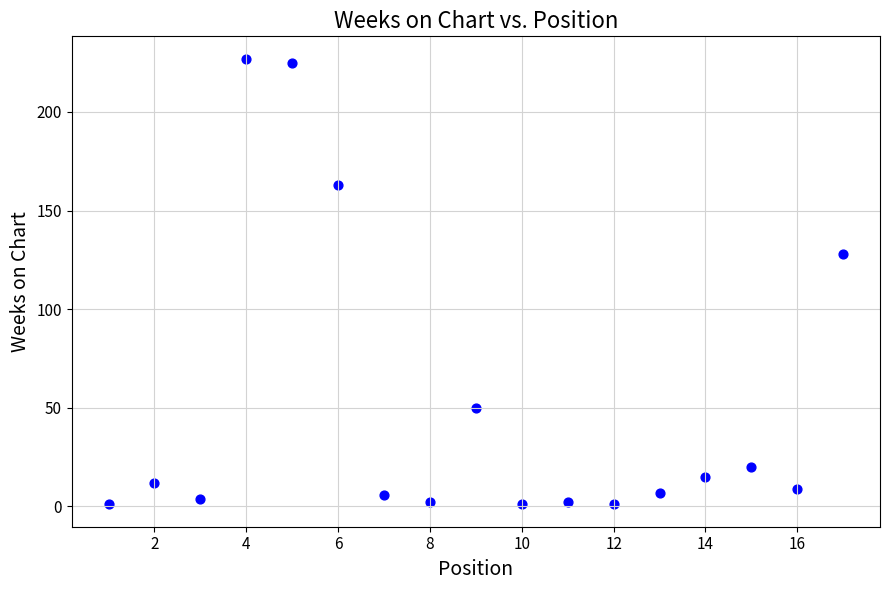

What is the range of X values (max minus min)?

16